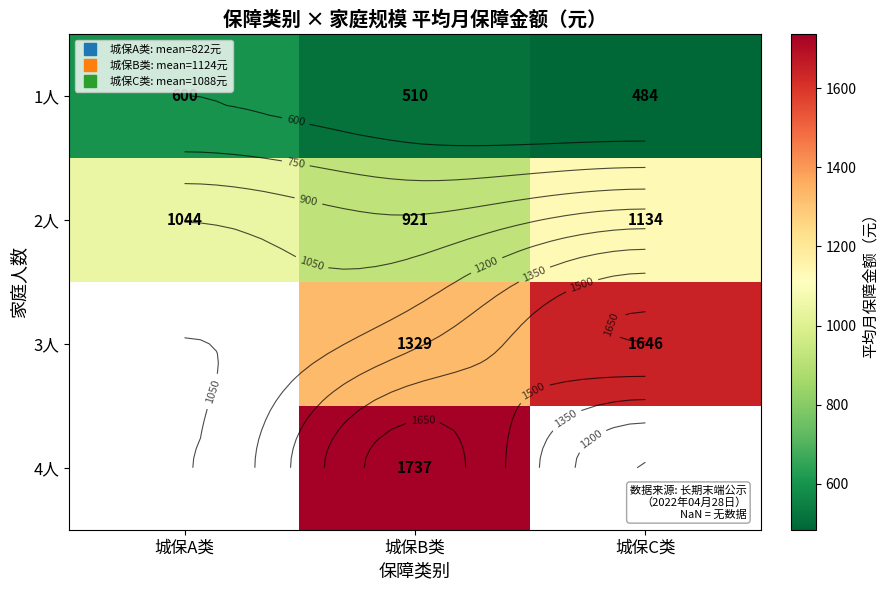

What is the sum of the 3人 values at 城保C类 and 城保B类?

2975.5